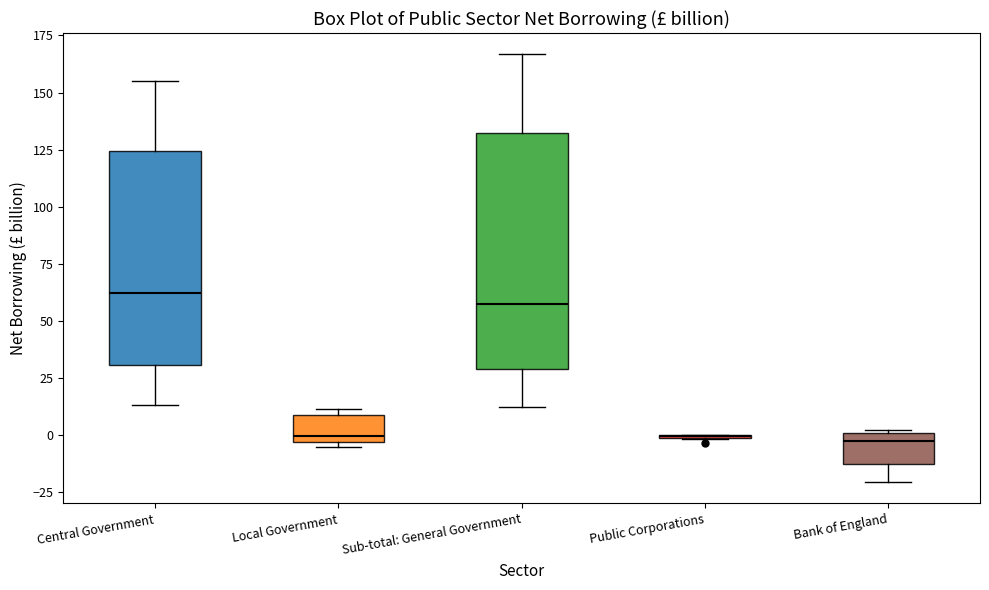

Reading left to right, transcribe this box plot: for each box, give where its median line is, the range the box spans, and where its two whiskers end, as read against the y-axis. The values are not printed on the chart, so give them approximately, as read against the axis.

Central Government: median 60, box 30 to 125, whiskers 15 to 155
Local Government: median 0, box -5 to 10, whiskers -5 (just below the box's lower edge) to 10 (just above the box's upper edge)
Sub-total: General Government: median 55, box 30 to 130, whiskers 10 to 165
Public Corporations: box collapsed to a line at 0, whiskers 0 to 0
Bank of England: median -5, box -15 to 0, whiskers -20 to 0